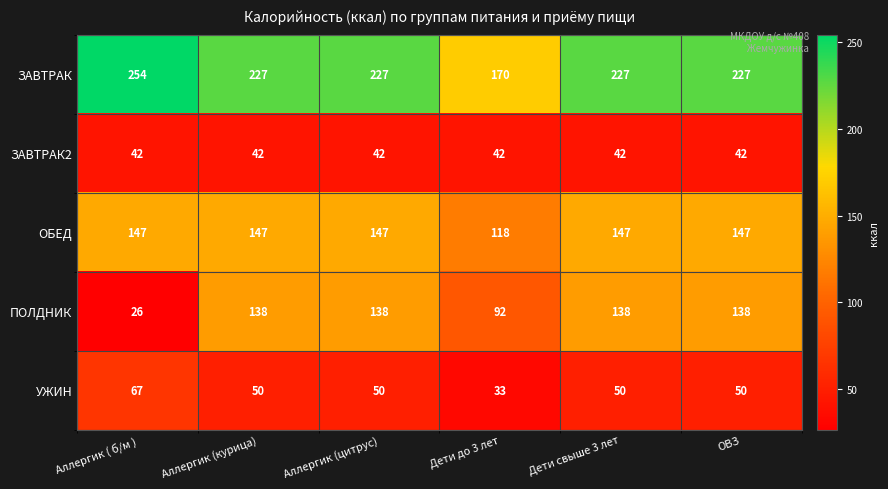

What value does the ОБЕД series have at Дети до 3 лет?

118